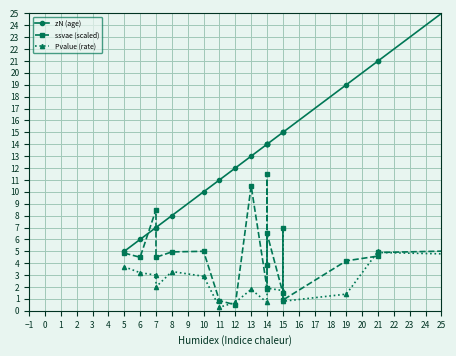

What is the label of the 16th point from the right?

8